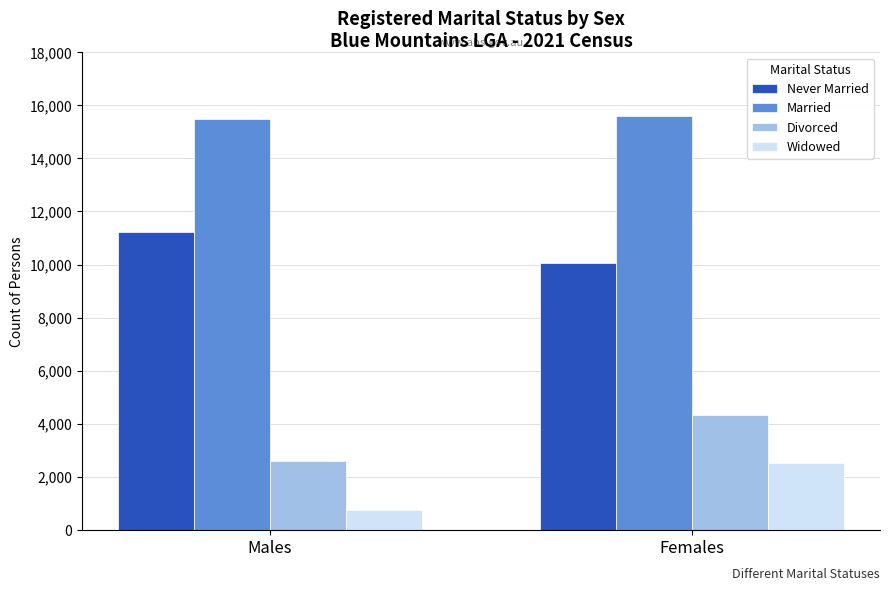

What is the sum of the Widowed values at Females and Males?

3283